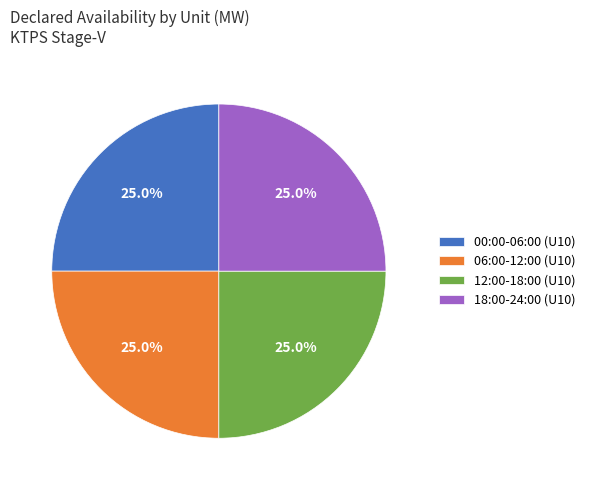

Combined, what portion of the pie is 00:00-06:00 (U10) and 06:00-12:00 (U10)?

50.0%